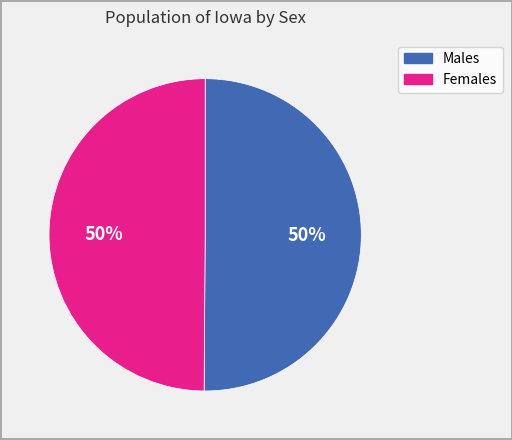

To the nearest percent, what is the average slice percentage?

50%